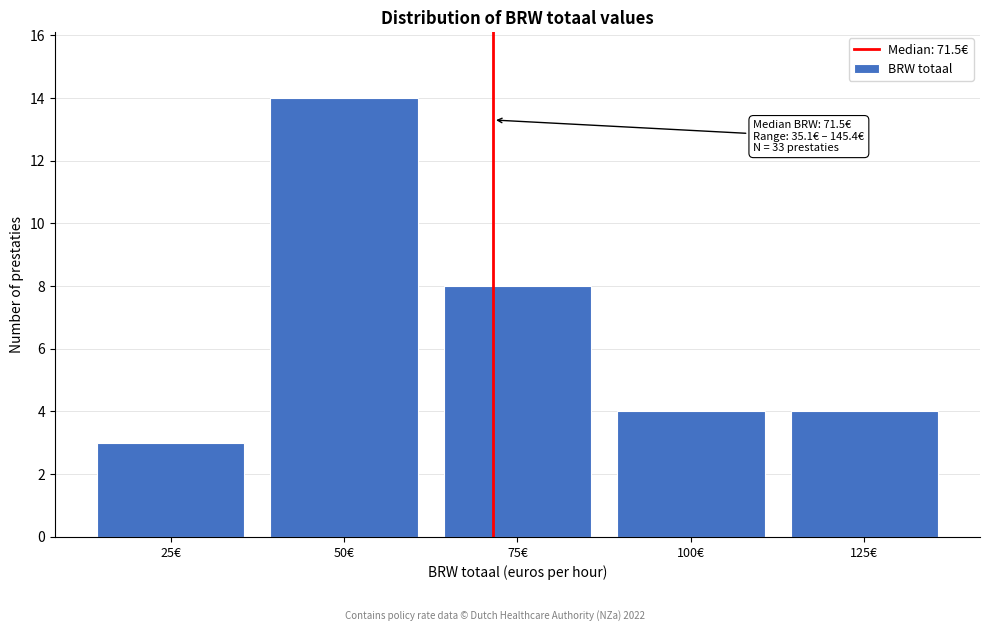

Reading left to right, list all the values displayed in this chart.

25€=3	50€=14	75€=8	100€=4	125€=4